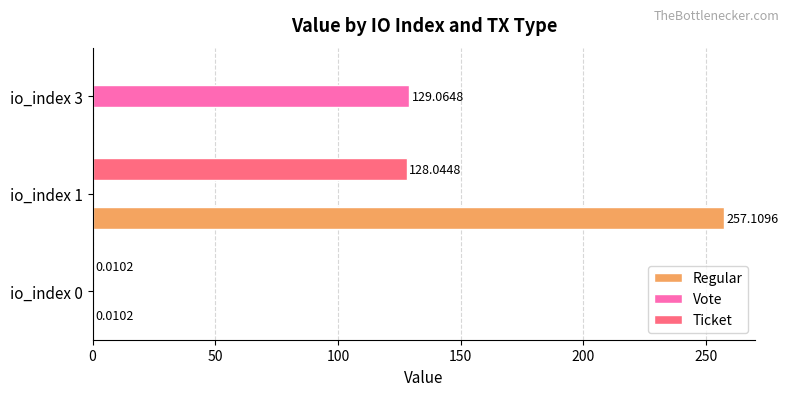

What is the sum of all Vote values?

129.1